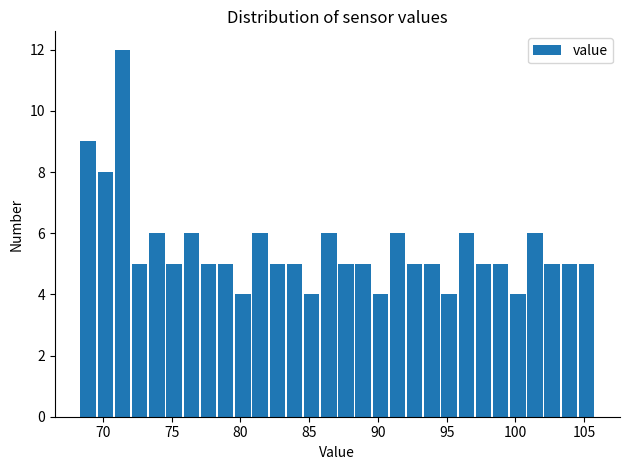

Around what value on the x-axis is the tallest bar? Give the approximate position of its centre, as read against the axis.

71.5